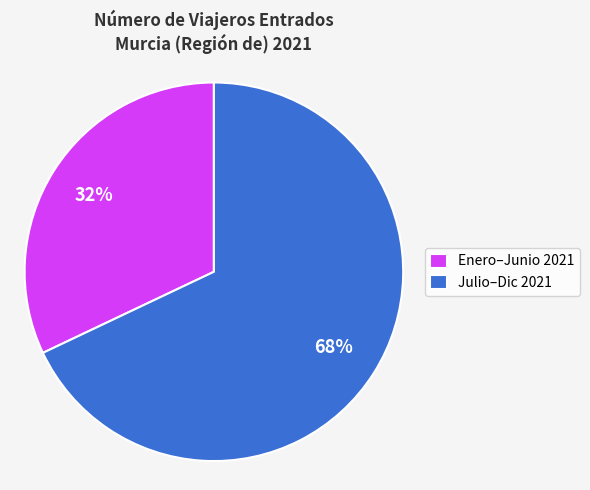

Between Enero–Junio 2021 and Julio–Dic 2021, which is larger?

Julio–Dic 2021